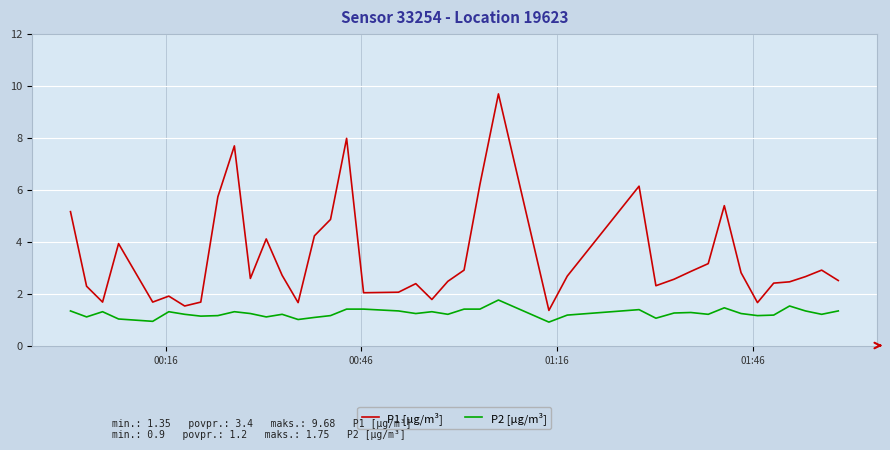

What is the difference between the second highest and minimum values in the P2 [µg/m³] series?

0.6